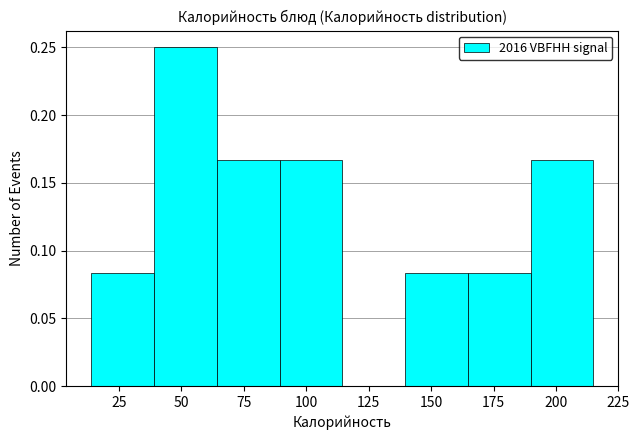

Reading left to right, transcribe this chart: for each bar, give the range it covers on the x-axis and its height. Neither the bar edges nor the heights are printed on the chart, so give them approximately, as read against the axes.

15 to 40: 0.085
40 to 65: 0.250
65 to 90: 0.165
90 to 115: 0.165
115 to 140: 0
140 to 165: 0.085
165 to 190: 0.085
190 to 215: 0.165